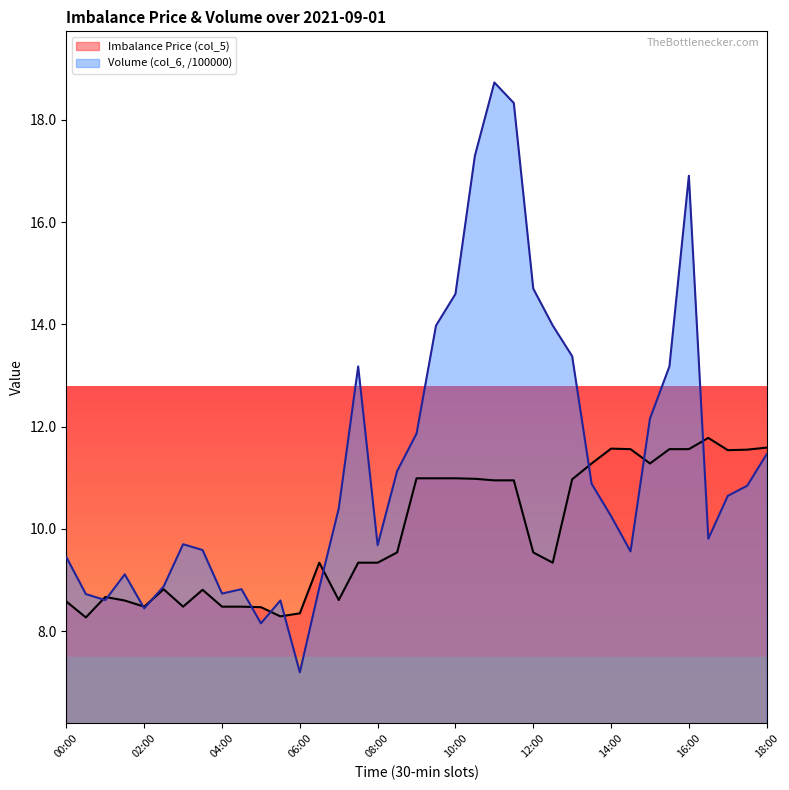

Which series has the largest total across all categories?

Volume (col_6, /100000)